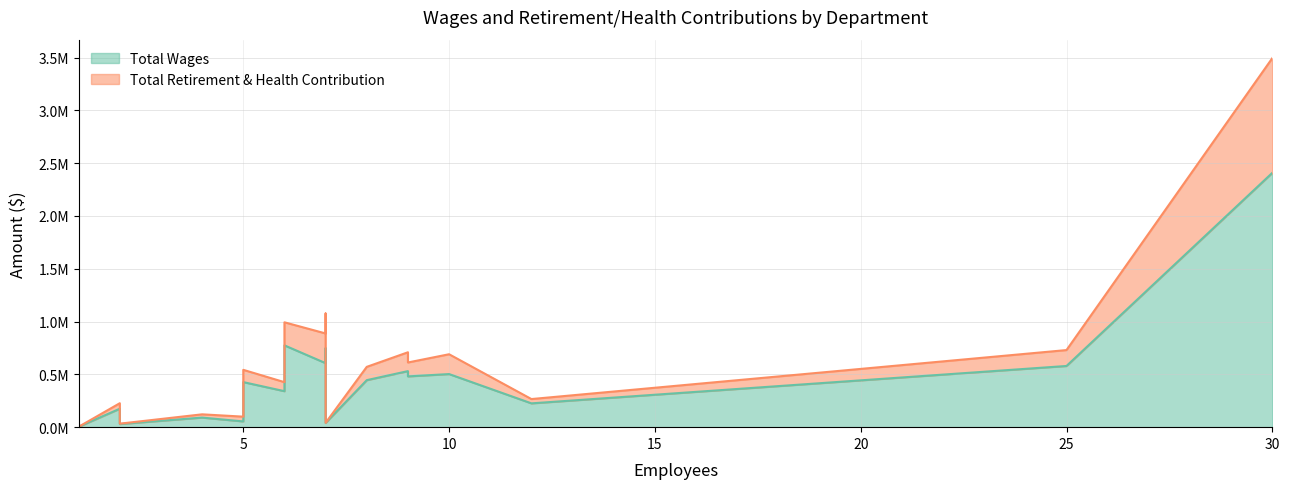

The value of Total Retirement & Health Contribution at Recreation is 204579. True or false?

False